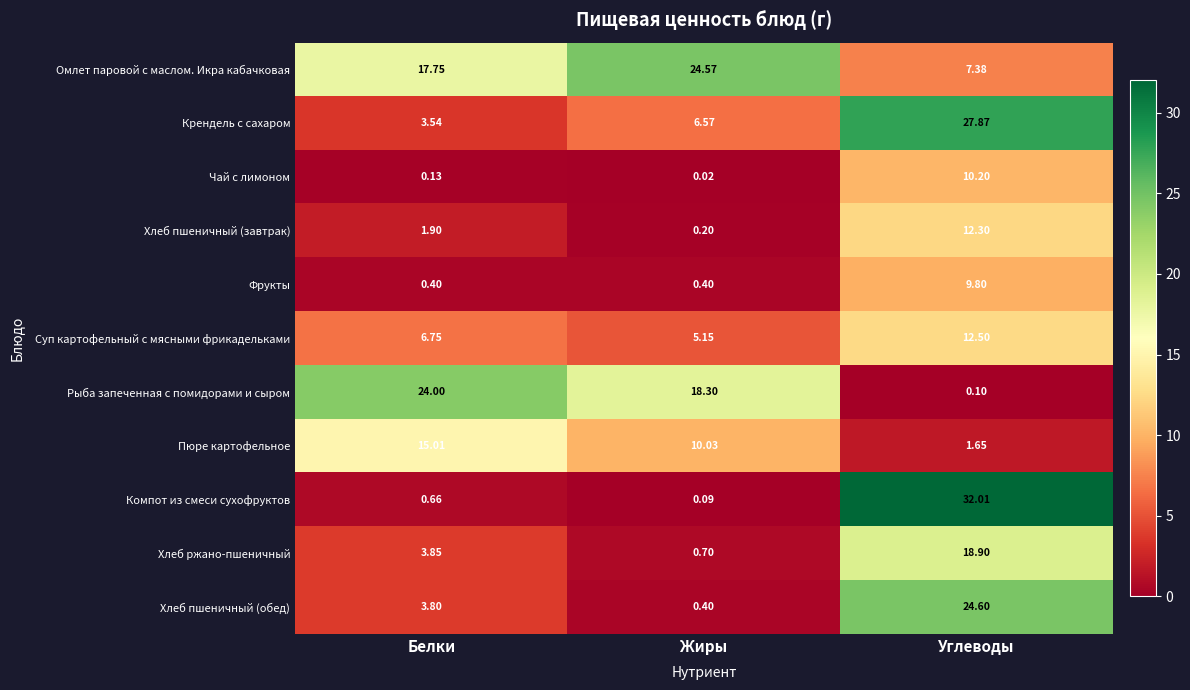

Which category has the highest value in the Рыба запеченная с помидорами и сыром series?

Белки